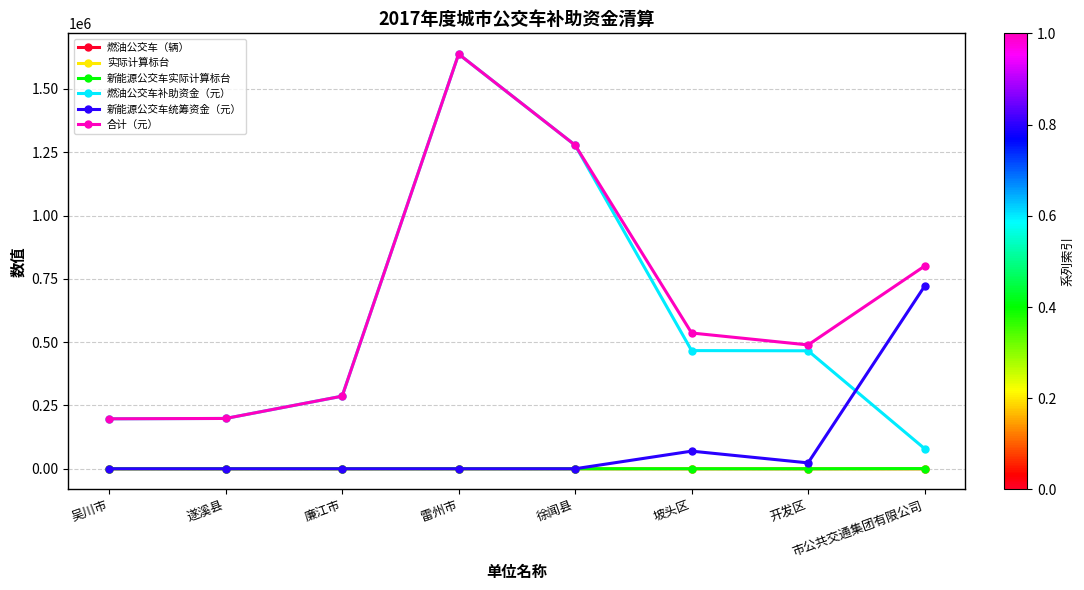

At which label does 燃油公交车补助资金（元） first exceed 465780?

雷州市